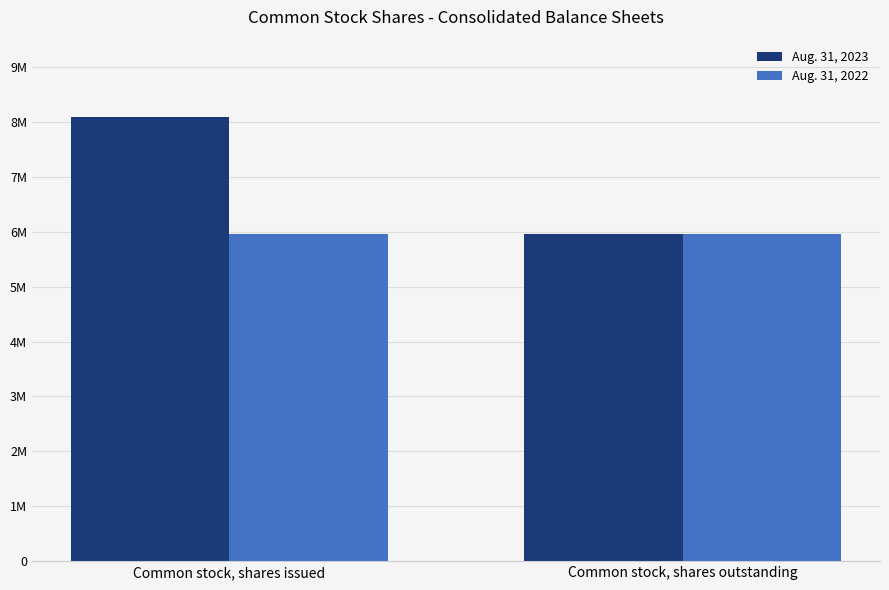

List the series in order of their overall mean, highest first.

Aug. 31, 2023, Aug. 31, 2022